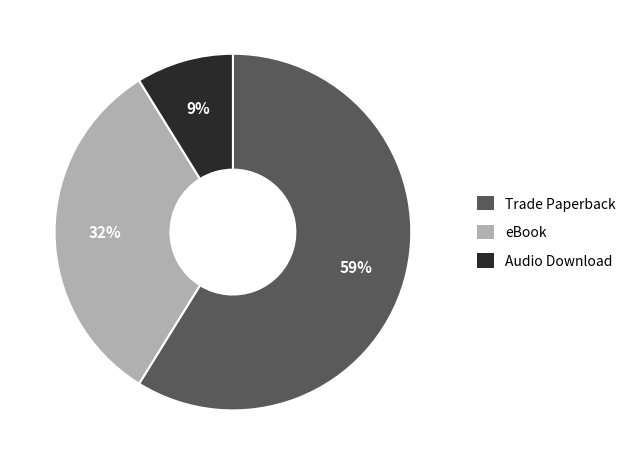

Rank the categories by value from highest to lowest.

Trade Paperback, eBook, Audio Download